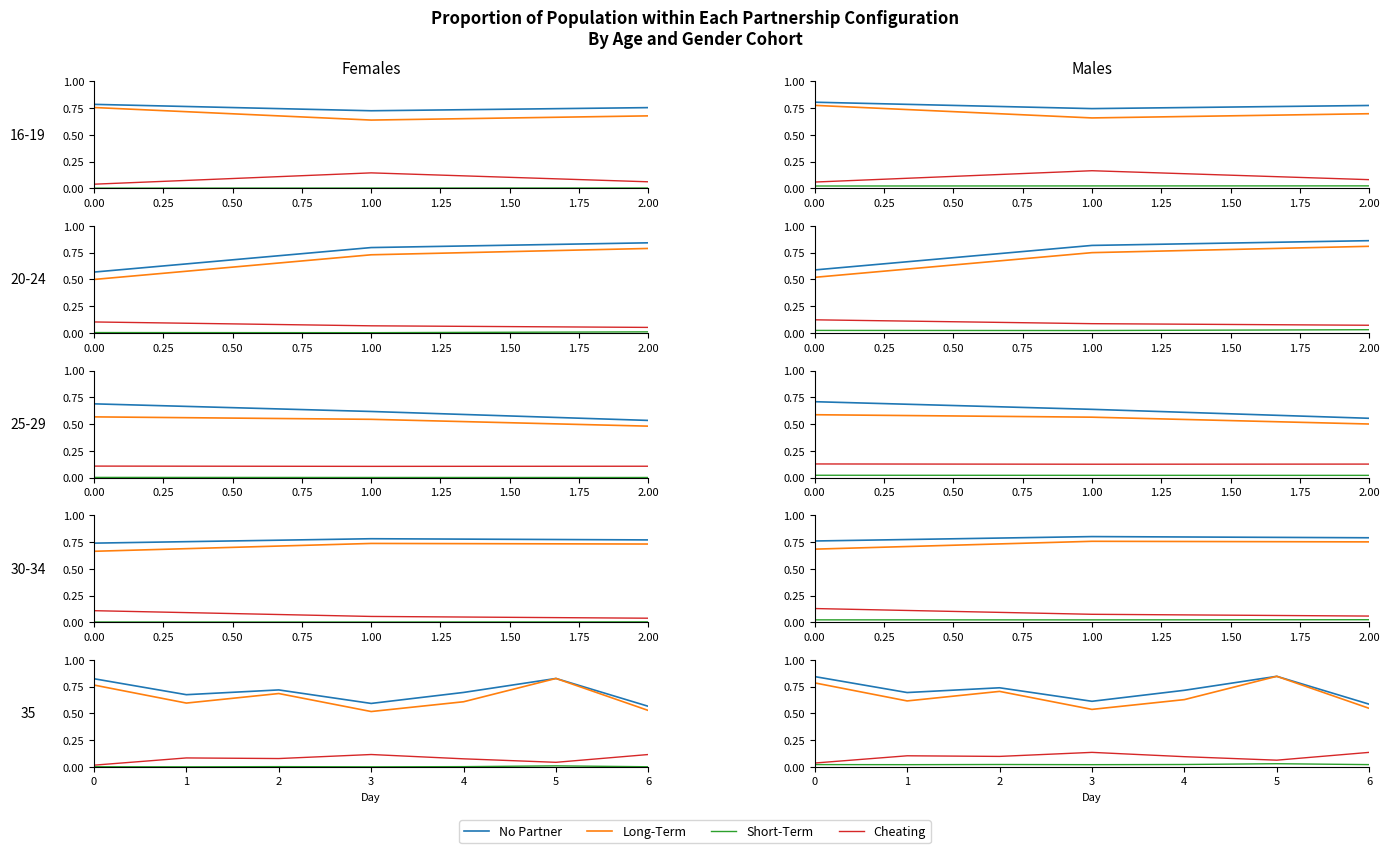

How many distinct data groups are displayed?

4